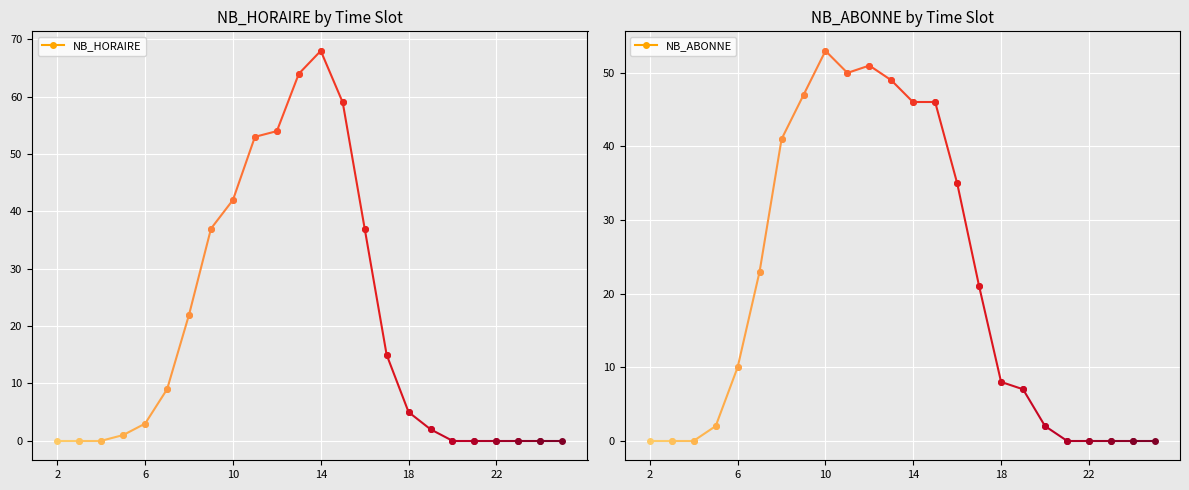

What position from the right is 3?

23